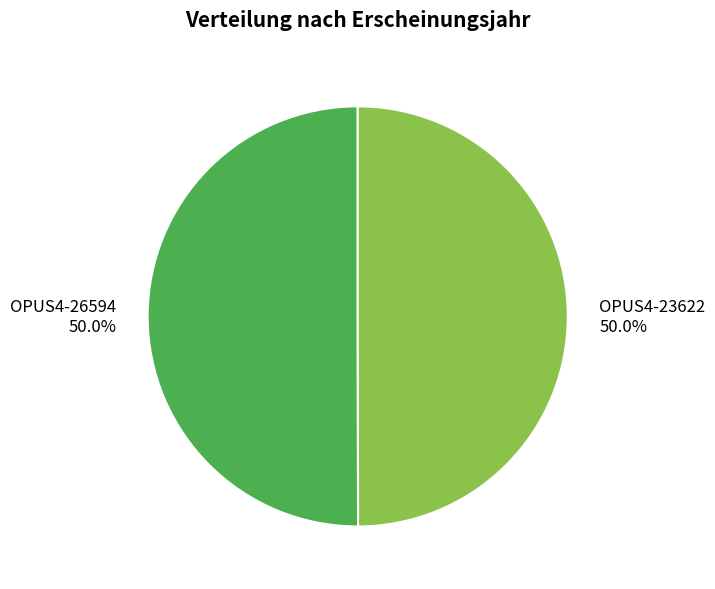

How many segments does this pie chart have?

2